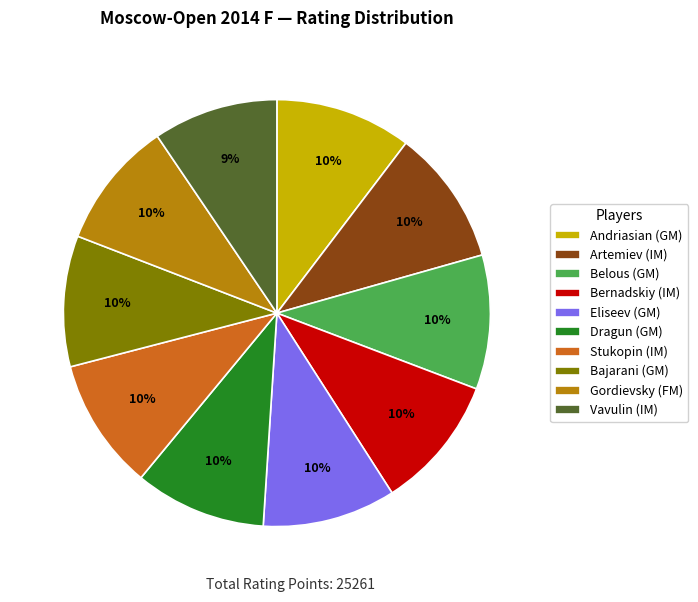

Is there any slice that represents more than half of the pie?

No